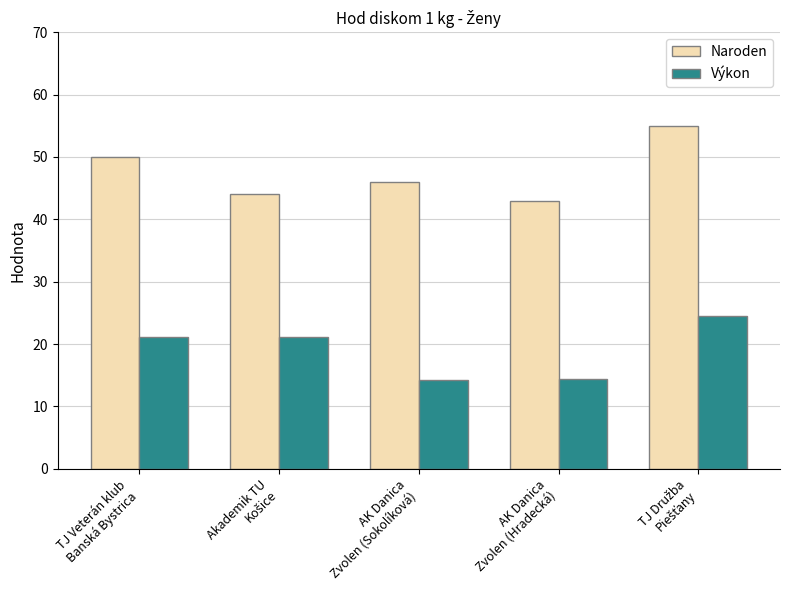

Which series has the largest total across all categories?

Naroden